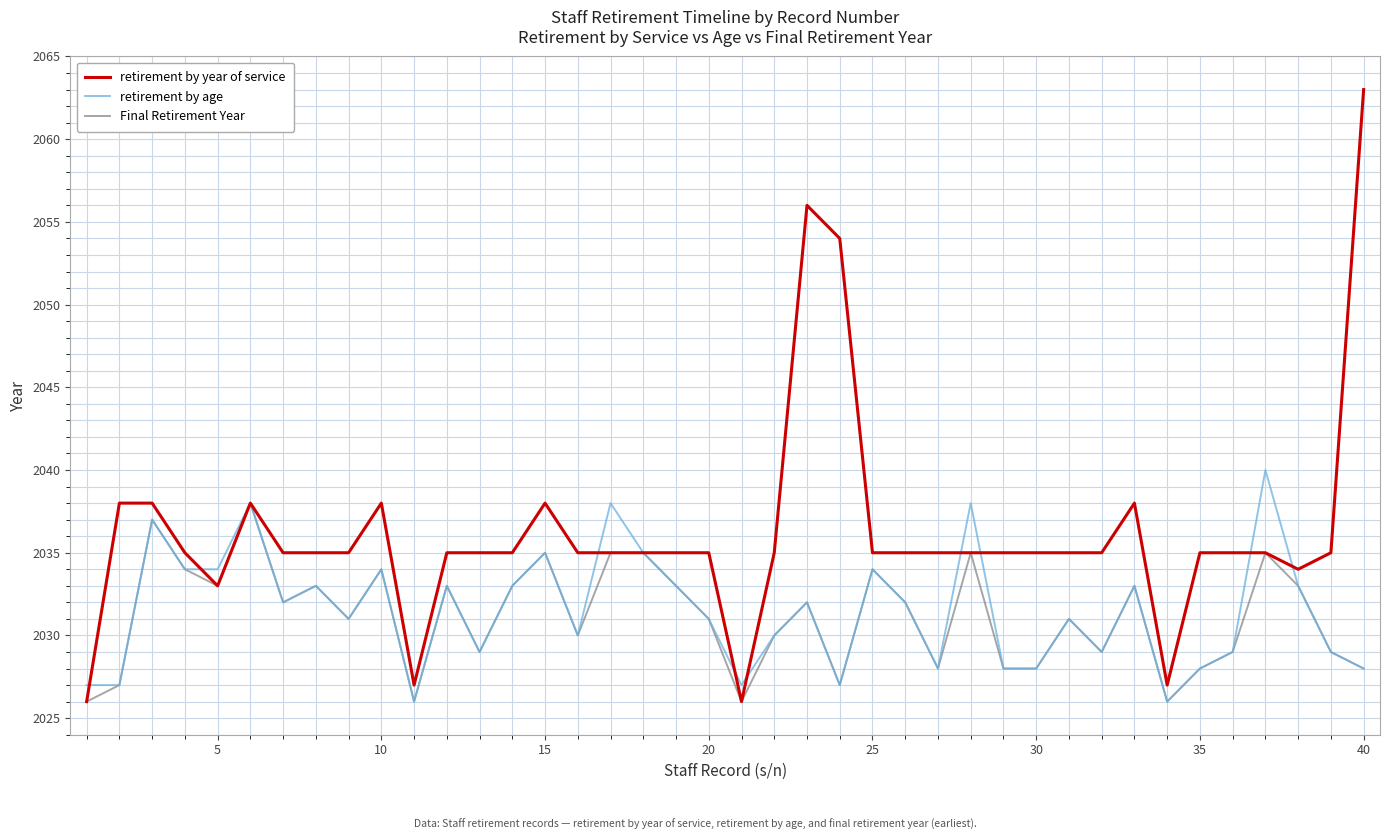

Which series has the widest spread of values?

retirement by year of service